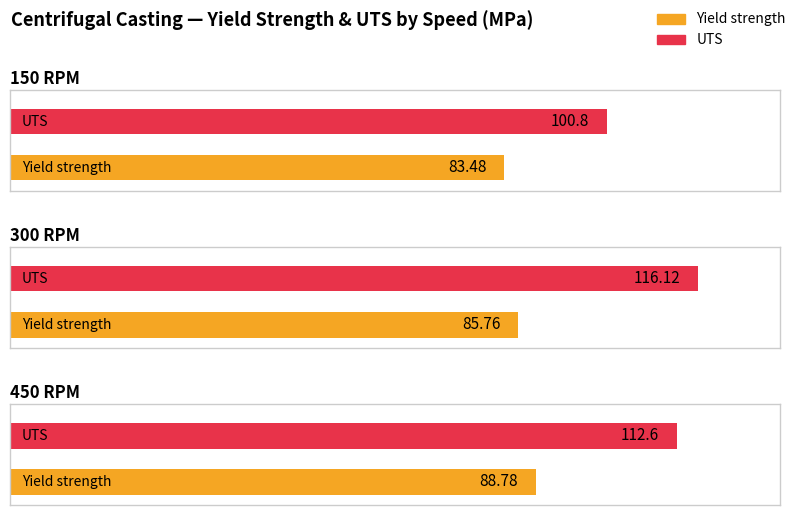

At which label is UTS closest to 108?

450 RPM